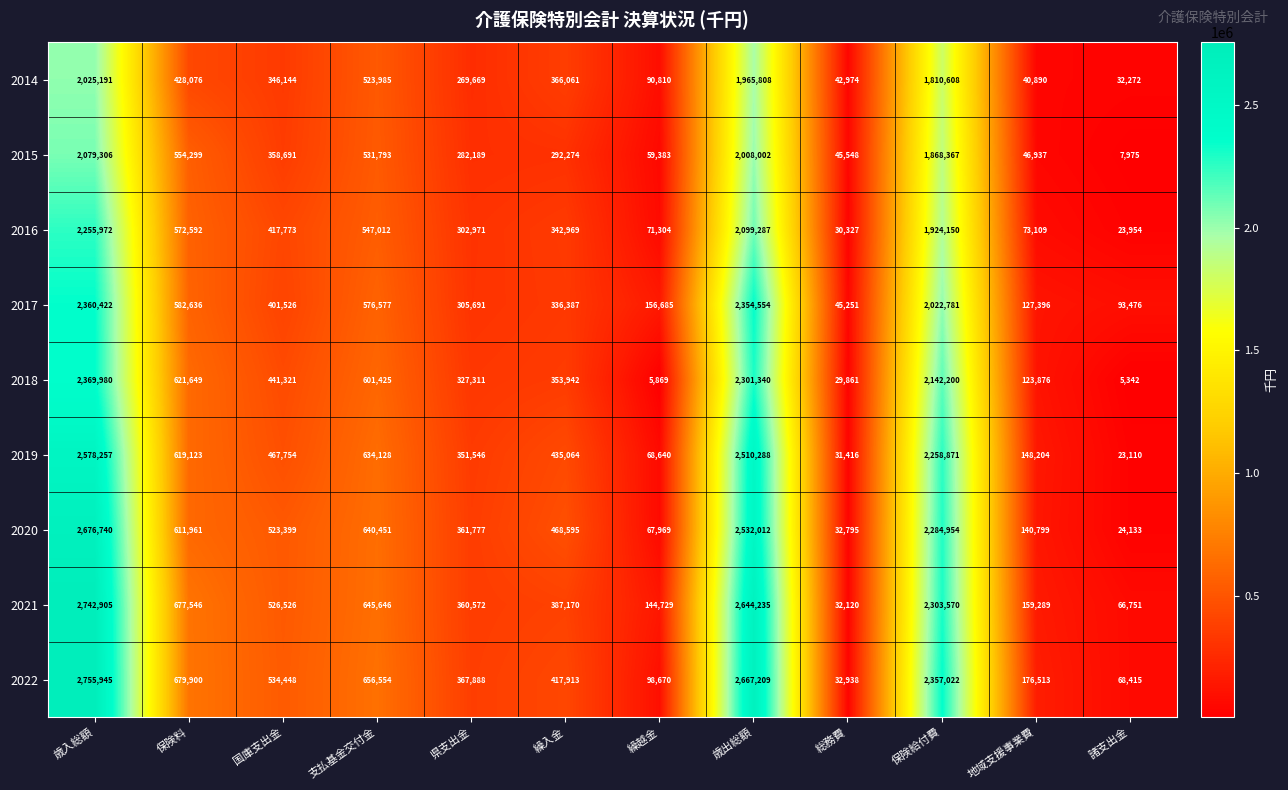

Rank the series at 支払基金交付金 from highest to lowest value.

2022, 2021, 2020, 2019, 2018, 2017, 2016, 2015, 2014